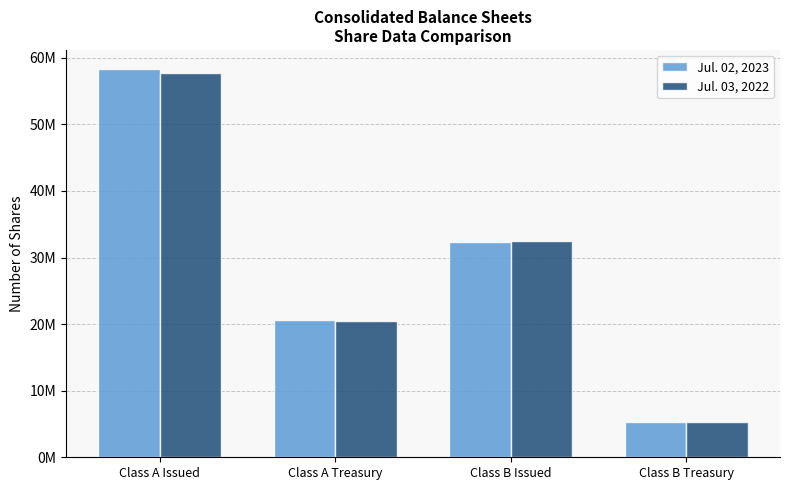

Are the bars grouped side by side (vs. stacked)?

Yes